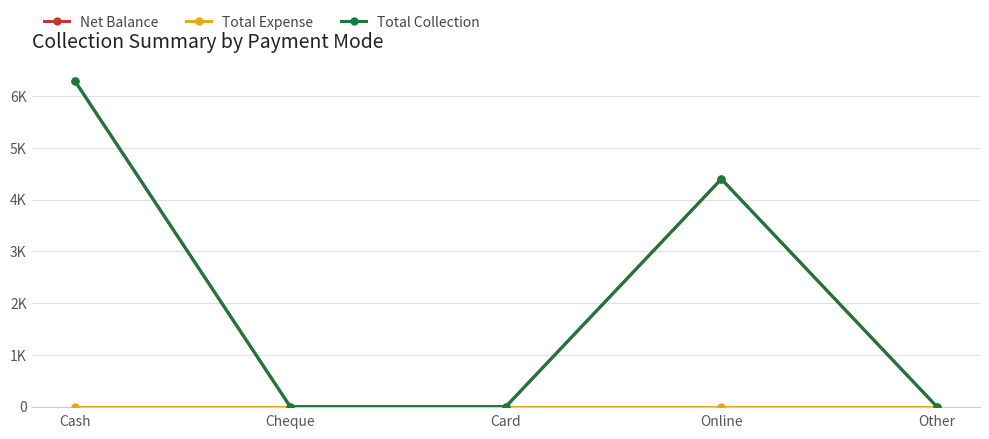

True or false: Net Balance and Total Collection intersect in this chart.

False